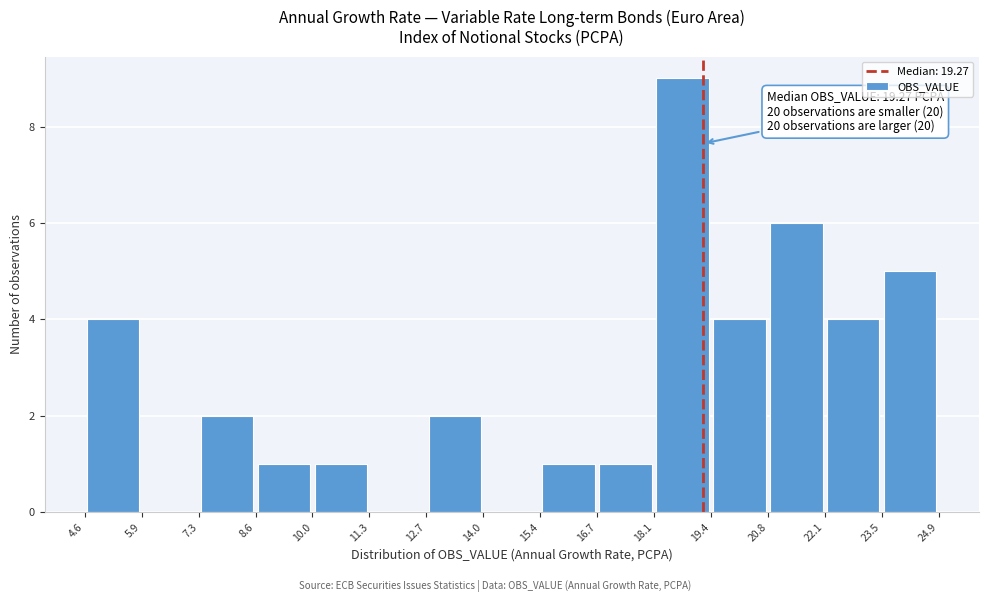

Over which range of the x-axis is the bar tallest?

18.1 to 19.4